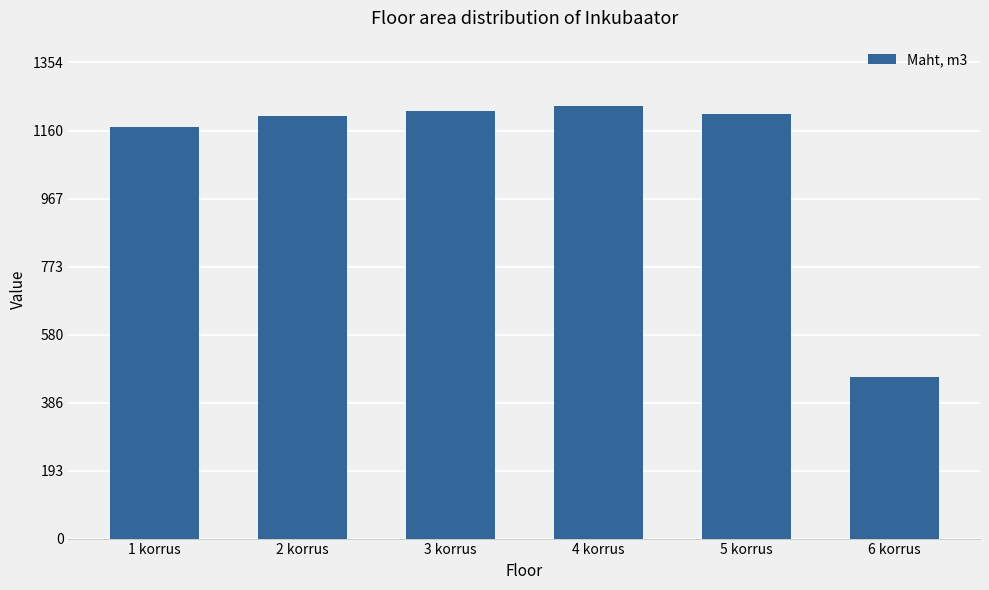

Is it true that the value at 4 korrus is 1708.3?

False